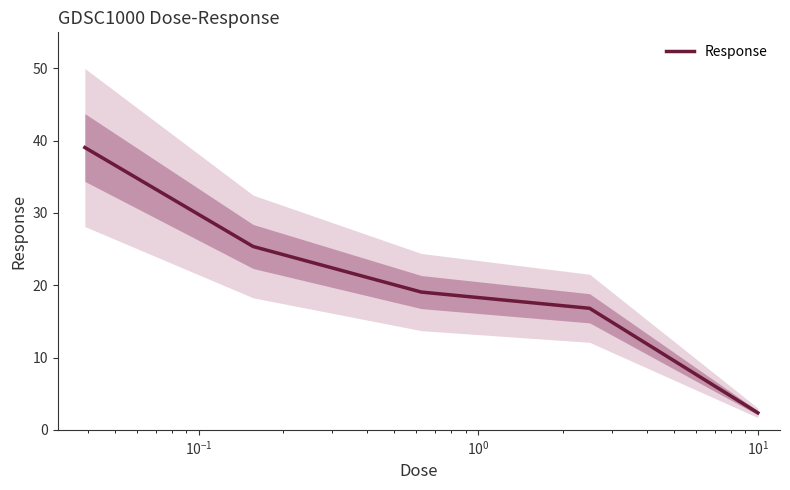

What is the maximum value for Response?

39.1